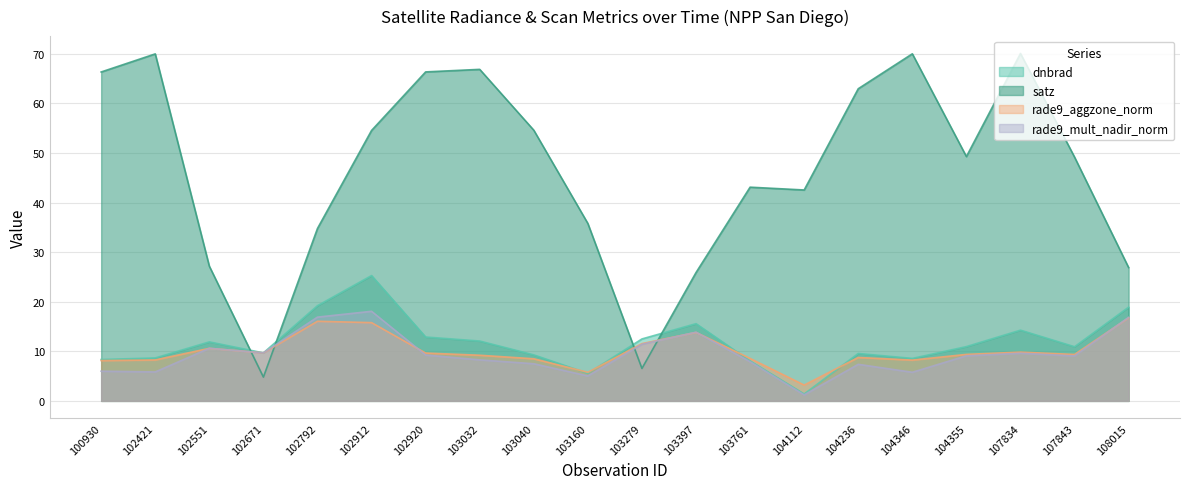

What is the minimum value for dnbrad?

1.4